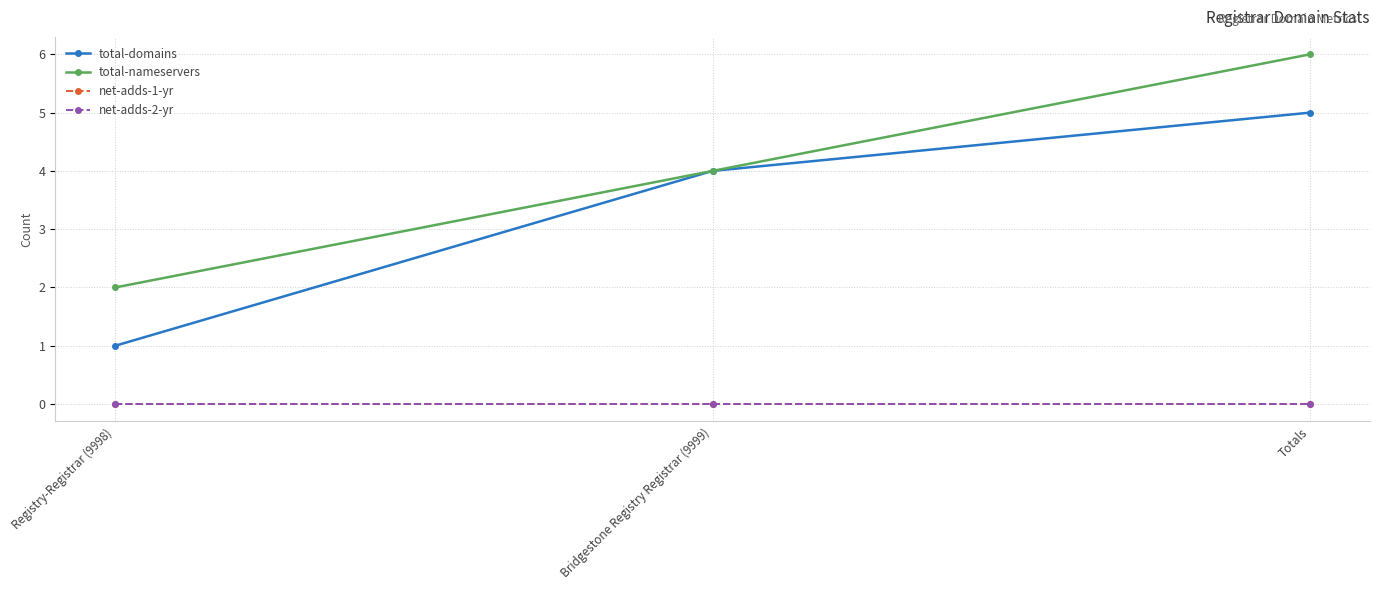

At how many categories does at least one series exceed 4?

1